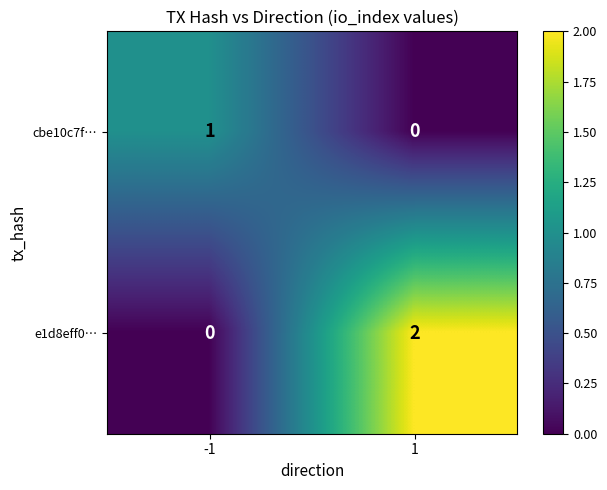

How many categories are shown in the chart?

2